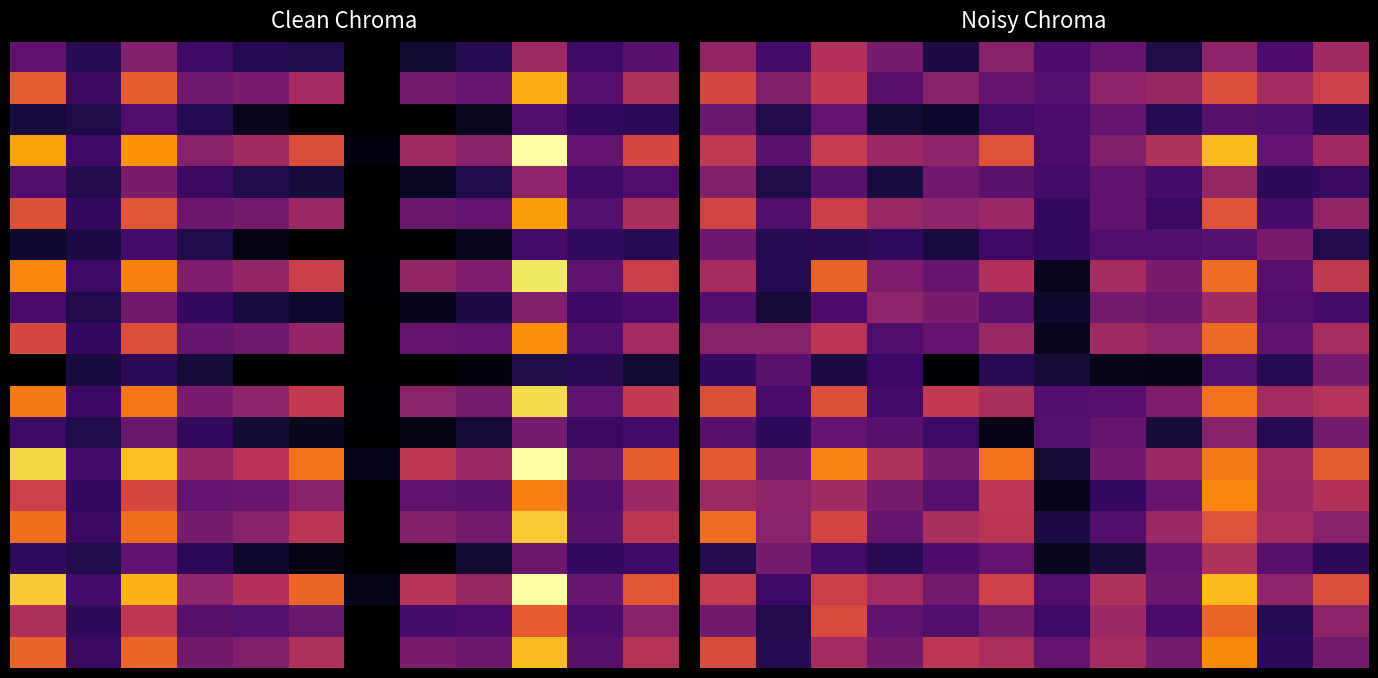

How many categories are shown in the chart?

12